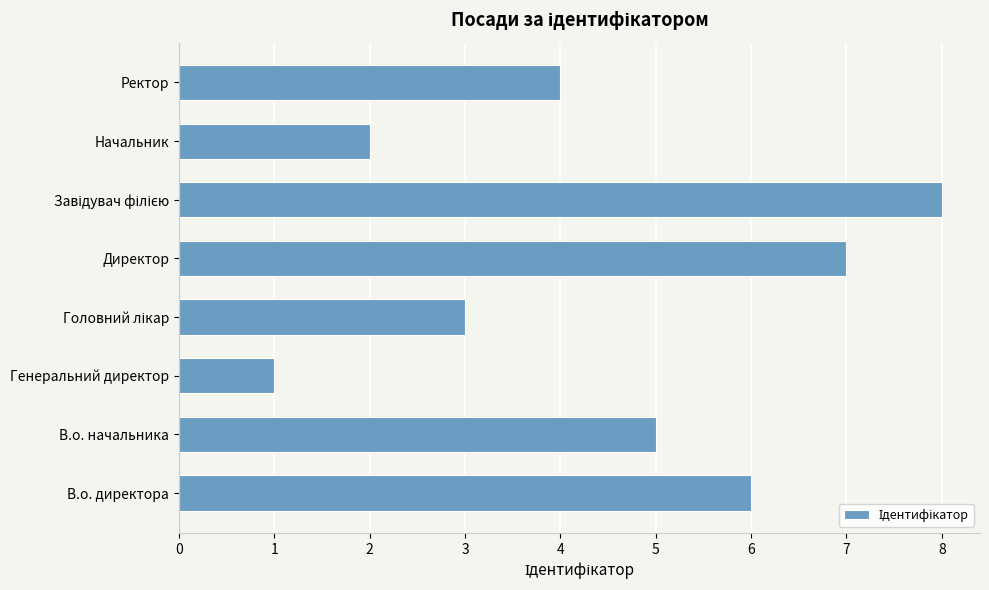

How many series are shown in this chart?

1